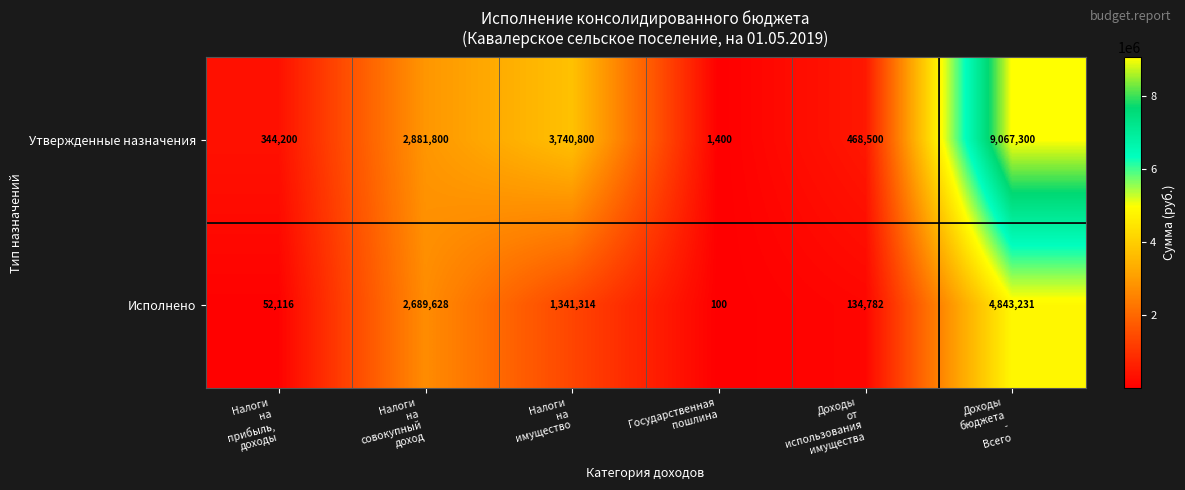

What is the spread (max minus min) of values at Налоги
на
совокупный
доход?

192172